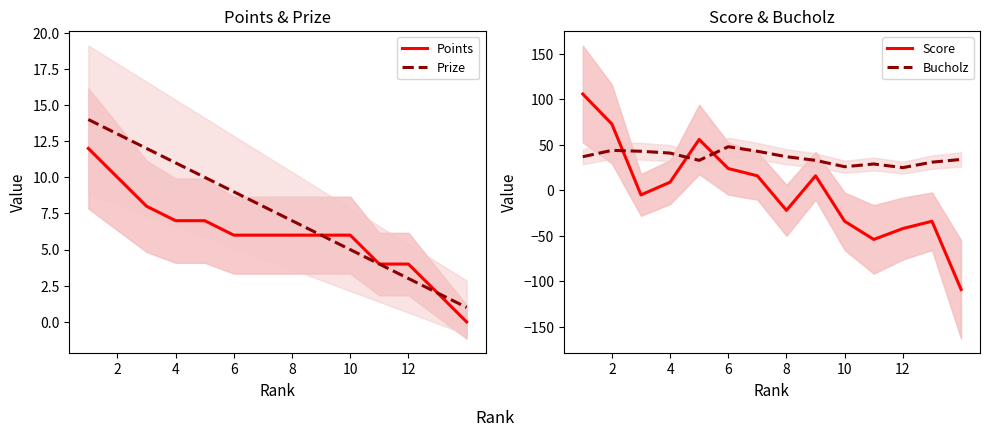

How many categories are shown in the chart?

14